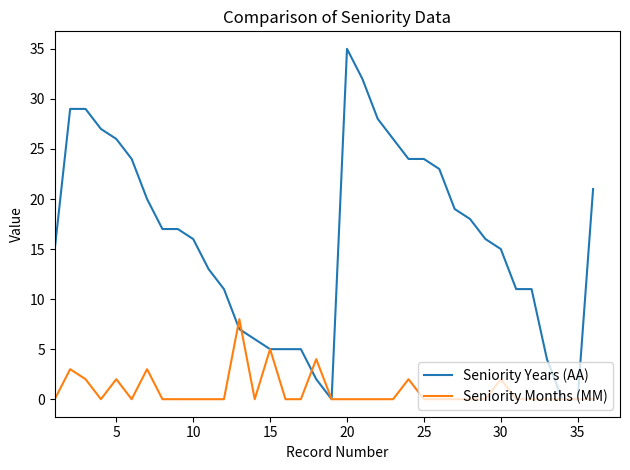

Which series has the widest spread of values?

Seniority Years (AA)